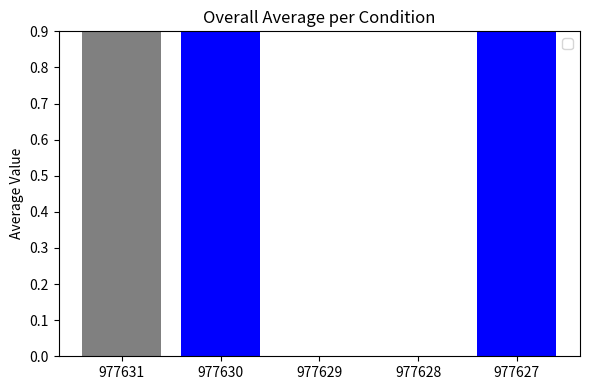

What is the greatest value displayed?

1